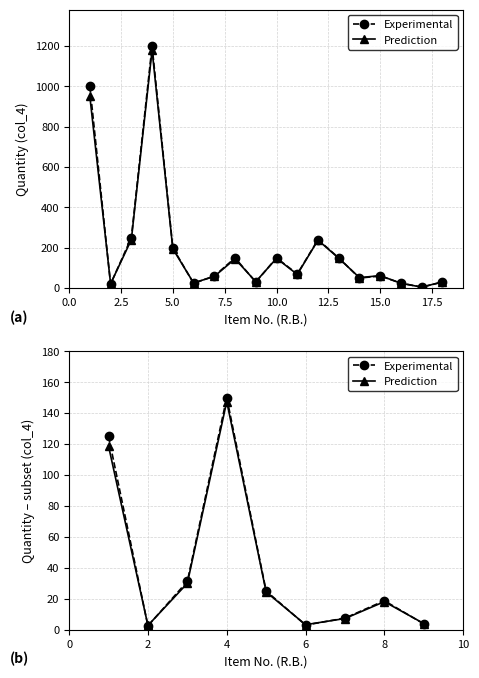

Which series ends up on top after the final intersection of Prediction and Experimental?

Prediction